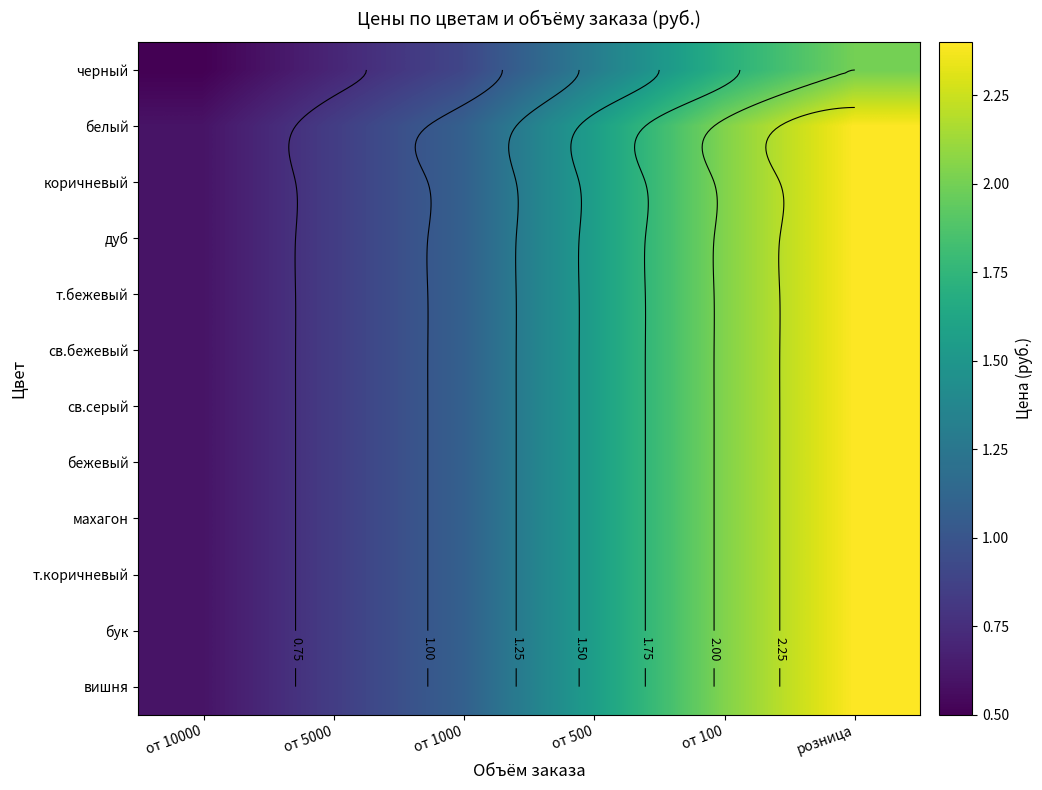

At how many categories does at least one series exceed 0?

6